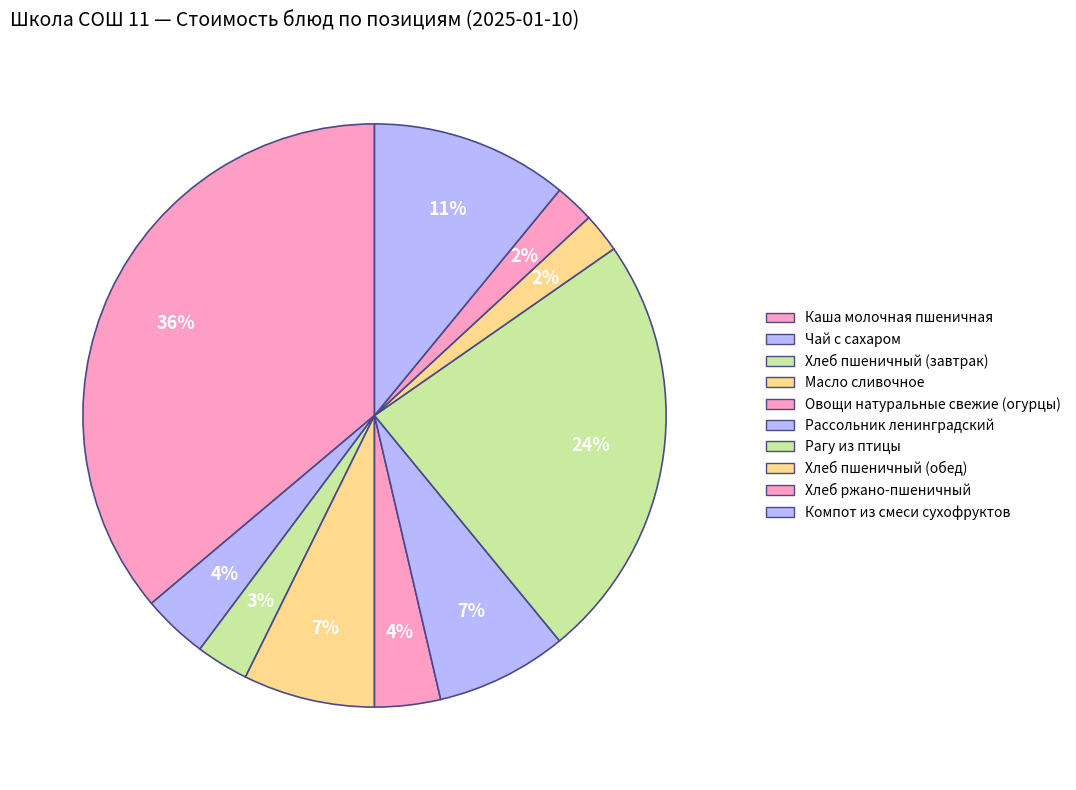

How many slices are in this pie chart?

10